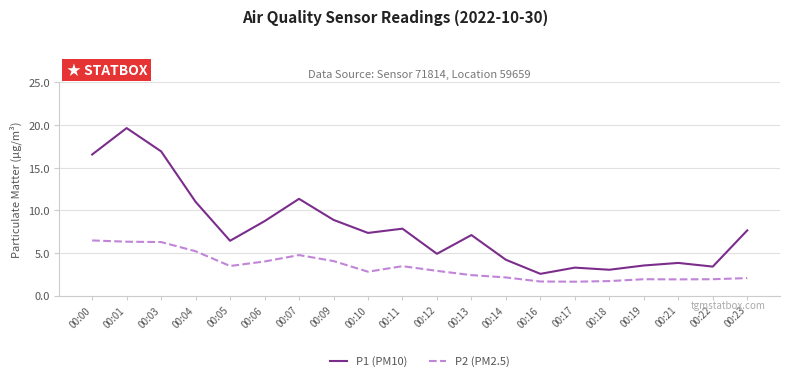

In P1 (PM10), how many points are higher than both neighbors (excluding endpoints)?

6